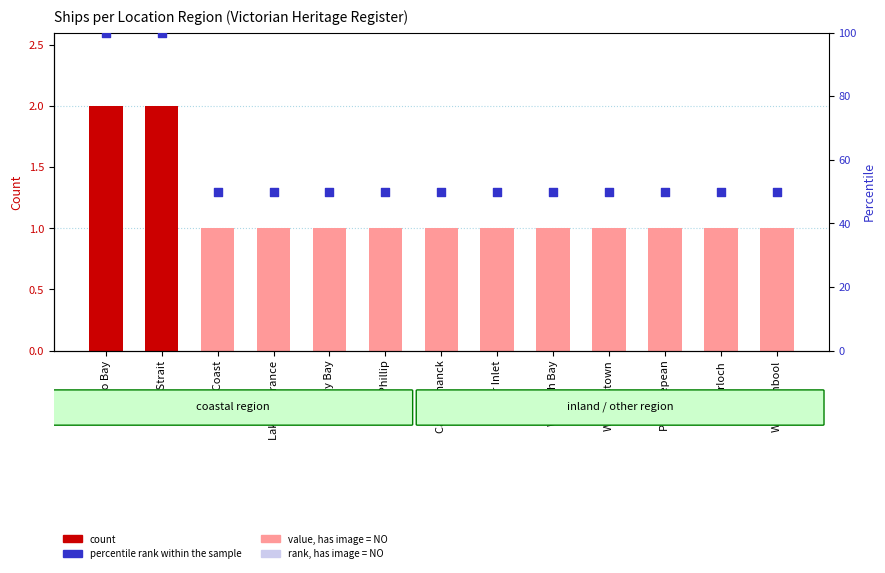

At which category is the sum across all series the highest?

Apollo Bay